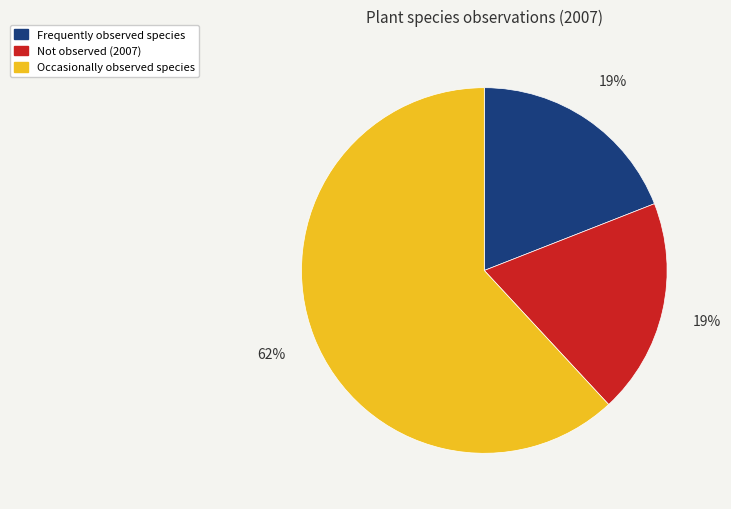

Does any single category account for the majority?

Yes